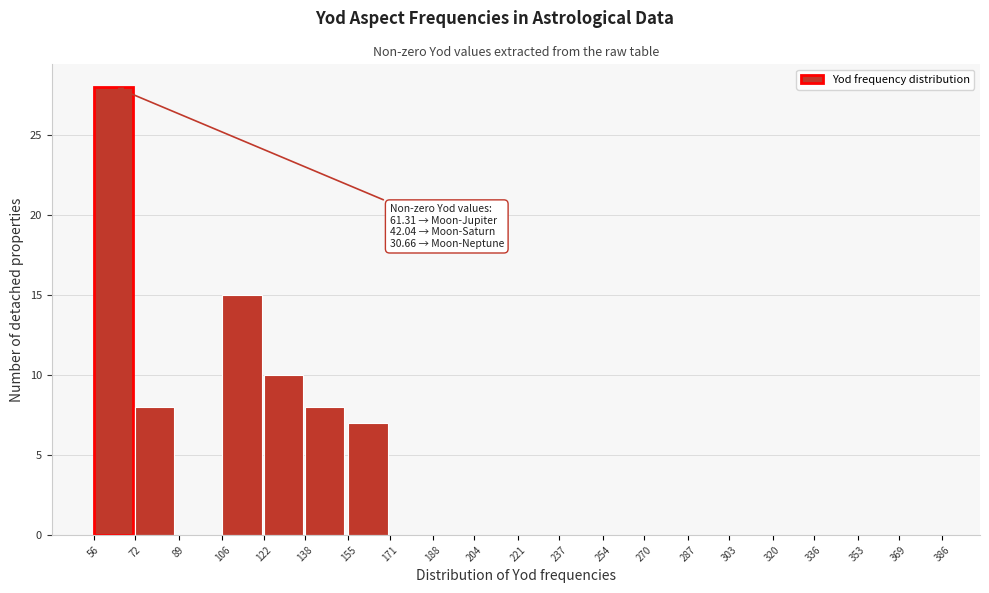

Over which range of the x-axis is the bar tallest?

56 to 72